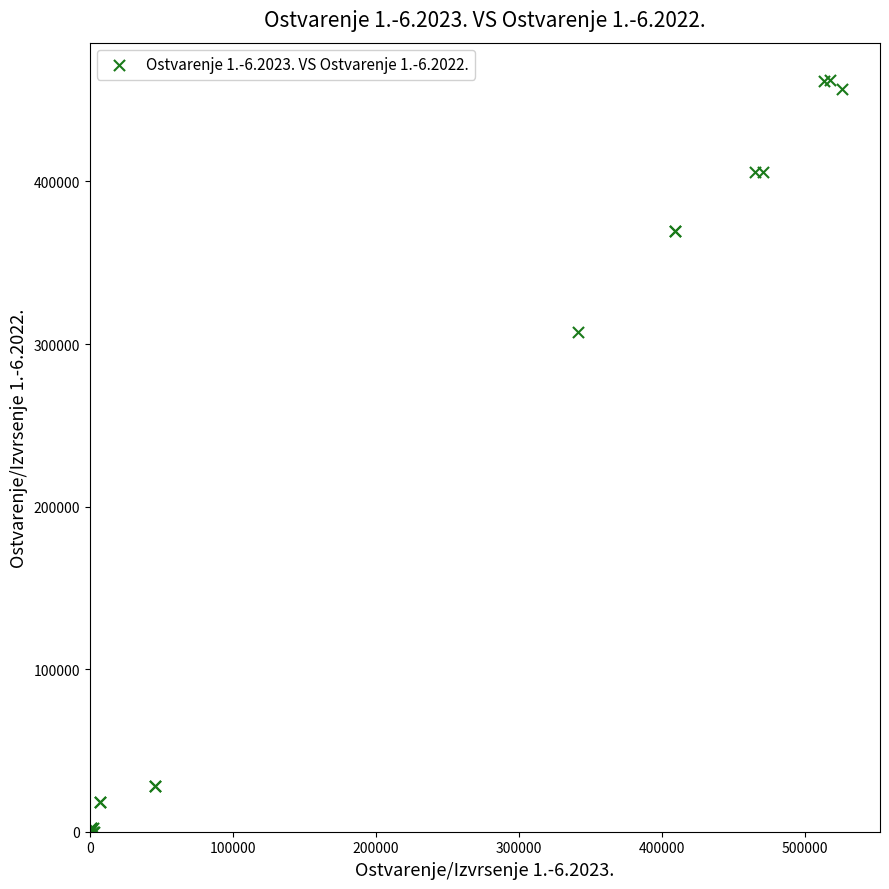

What Y value in the scatter plot is closest to 231133?

307487.7